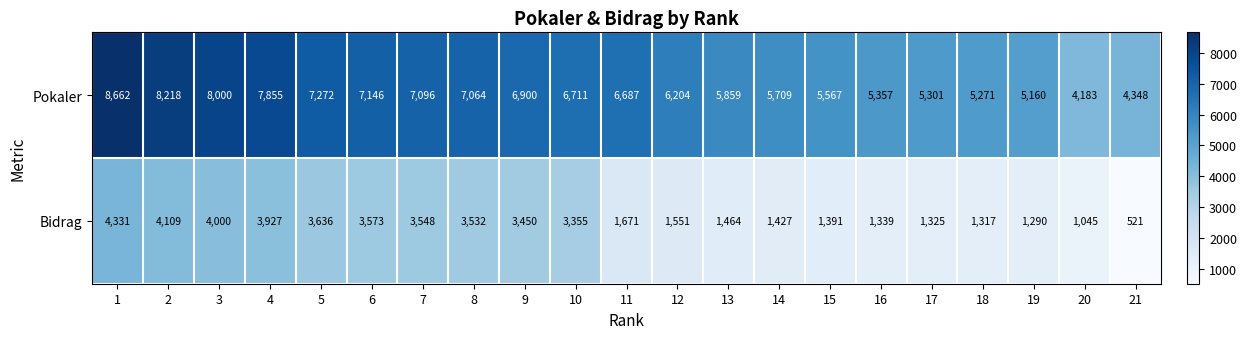

What is the difference between the maximum and minimum values in the Pokaler series?

4479